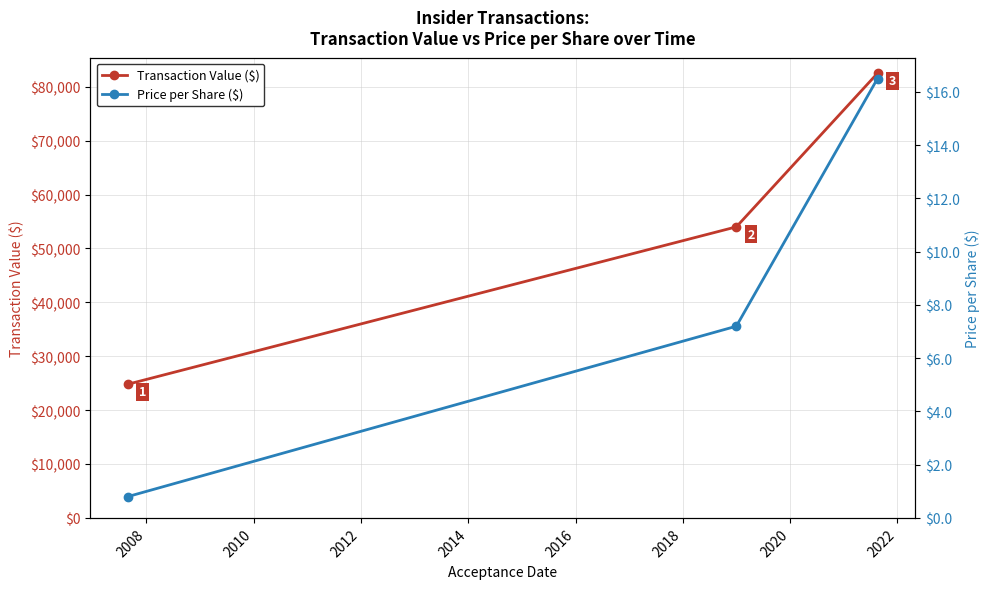

Count the number of categories in the chart.

3